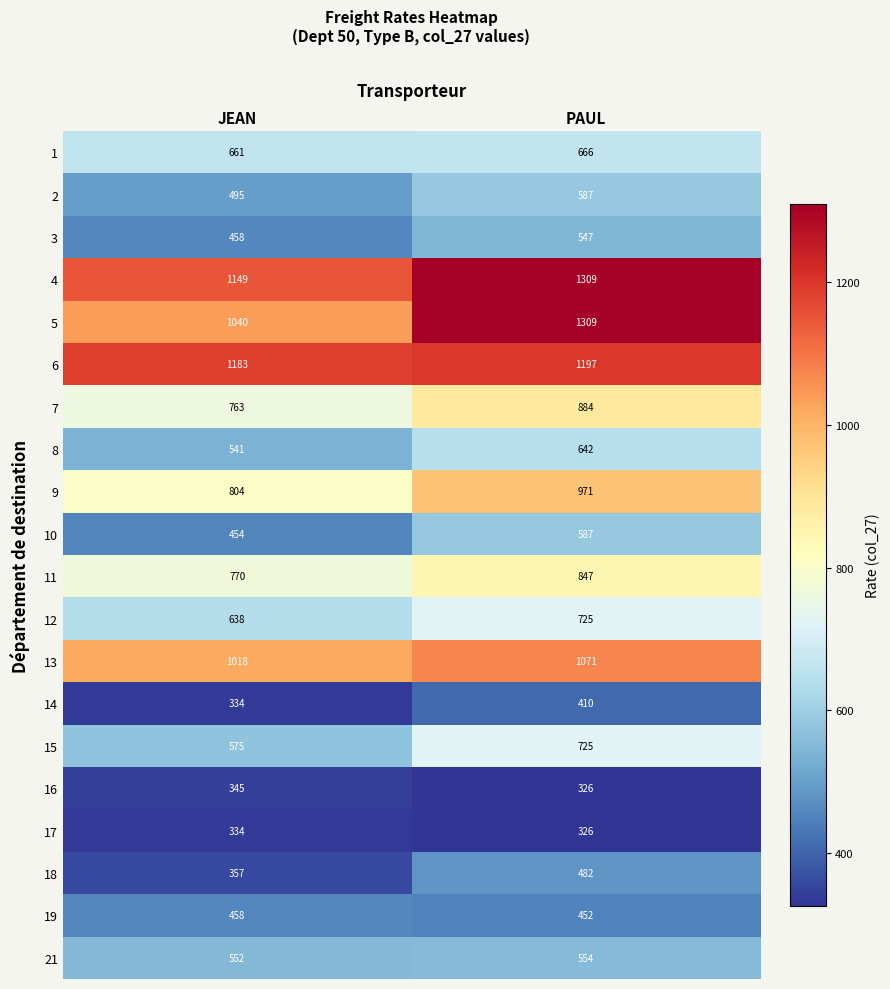

At how many categories does at least one series exceed 497?

2